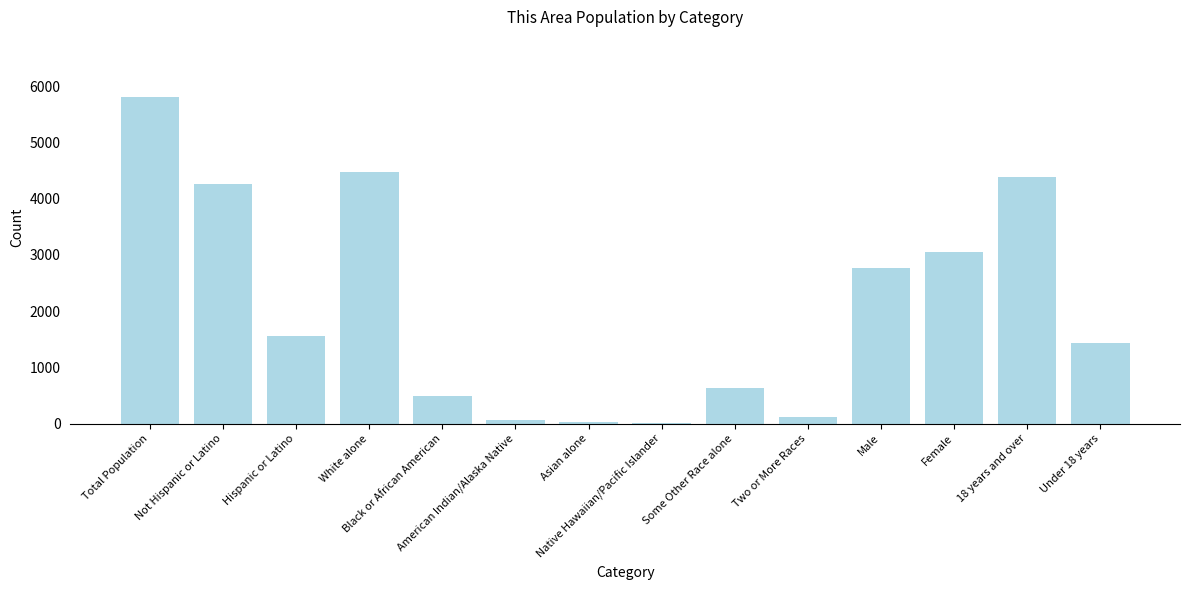

The chart shows a value of 1427 at Under 18 years. True or false?

True